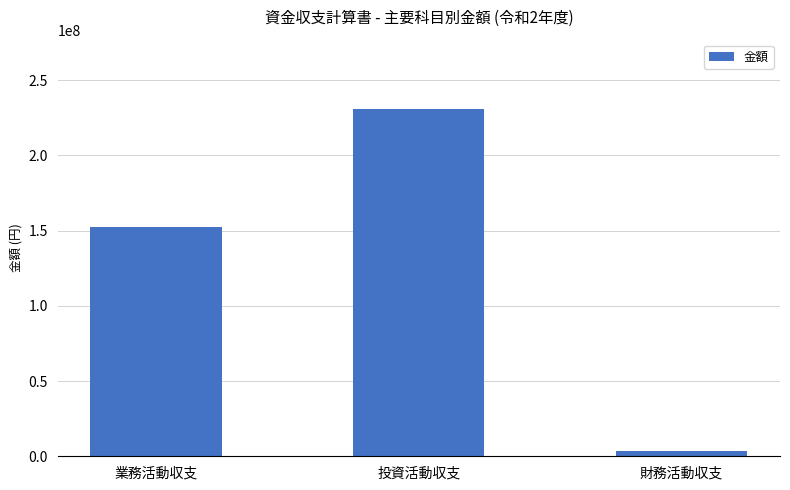

What is the maximum value shown in the chart?

230817500